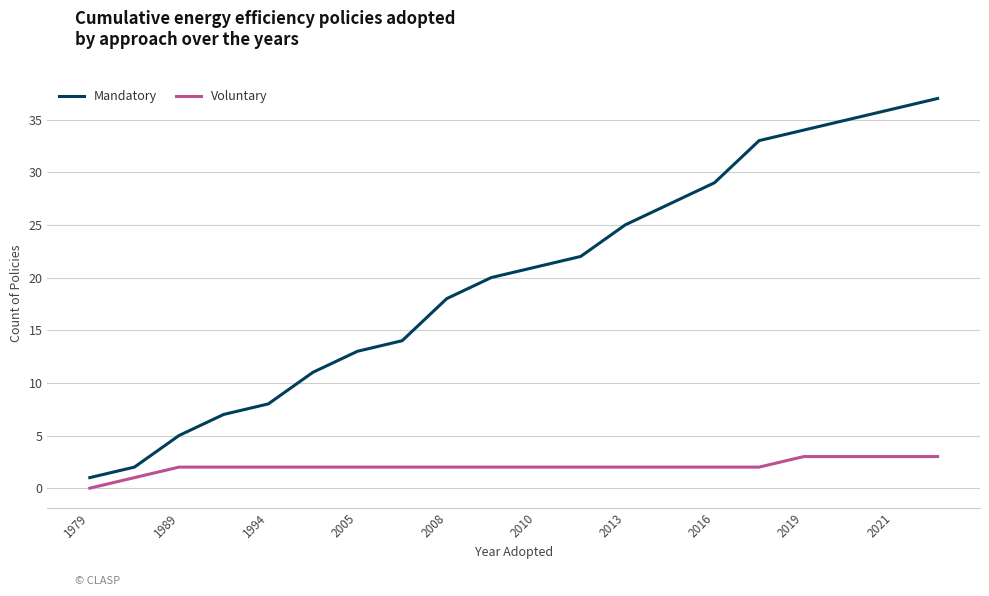

Which series has the largest total across all categories?

Mandatory